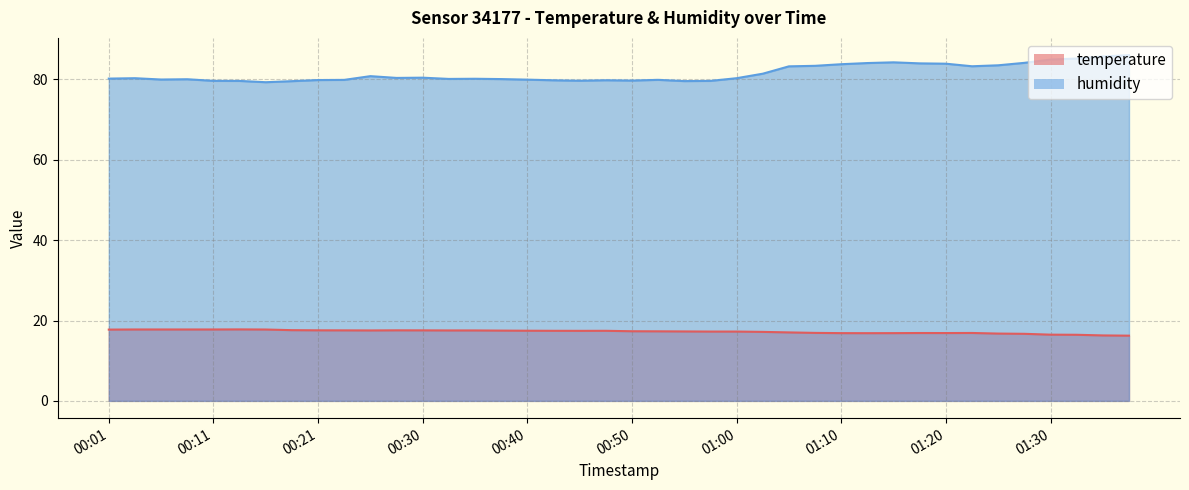

Reading right to left, list all the values displayed in this chart.

temperature: 01:38=16.2	01:35=16.3	01:33=16.4	01:30=16.5	01:28=16.7	01:25=16.8	01:23=16.9	01:20=16.9	01:18=16.9	01:15=16.9	01:13=16.9	01:10=16.9	01:08=16.9	01:05=17.0	01:03=17.2	01:00=17.2	00:58=17.2	00:55=17.3	00:53=17.3	00:50=17.3	00:48=17.4	00:45=17.4	00:43=17.4	00:40=17.5	00:38=17.5	00:35=17.5	00:33=17.5	00:30=17.6	00:28=17.6	00:26=17.5	00:23=17.6	00:21=17.6	00:18=17.6	00:16=17.8	00:13=17.8	00:11=17.8	00:08=17.8	00:06=17.8	00:03=17.8	00:01=17.7
humidity: 01:38=86.0	01:35=85.7	01:33=85.2	01:30=84.9	01:28=84.1	01:25=83.5	01:23=83.3	01:20=83.9	01:18=84.0	01:15=84.3	01:13=84.1	01:10=83.8	01:08=83.4	01:05=83.3	01:03=81.4	01:00=80.3	00:58=79.6	00:55=79.6	00:53=79.9	00:50=79.7	00:48=79.8	00:45=79.7	00:43=79.8	00:40=80.0	00:38=80.1	00:35=80.2	00:33=80.1	00:30=80.4	00:28=80.4	00:26=80.8	00:23=79.9	00:21=79.8	00:18=79.6	00:16=79.3	00:13=79.6	00:11=79.7	00:08=80.0	00:06=80.0	00:03=80.3	00:01=80.2